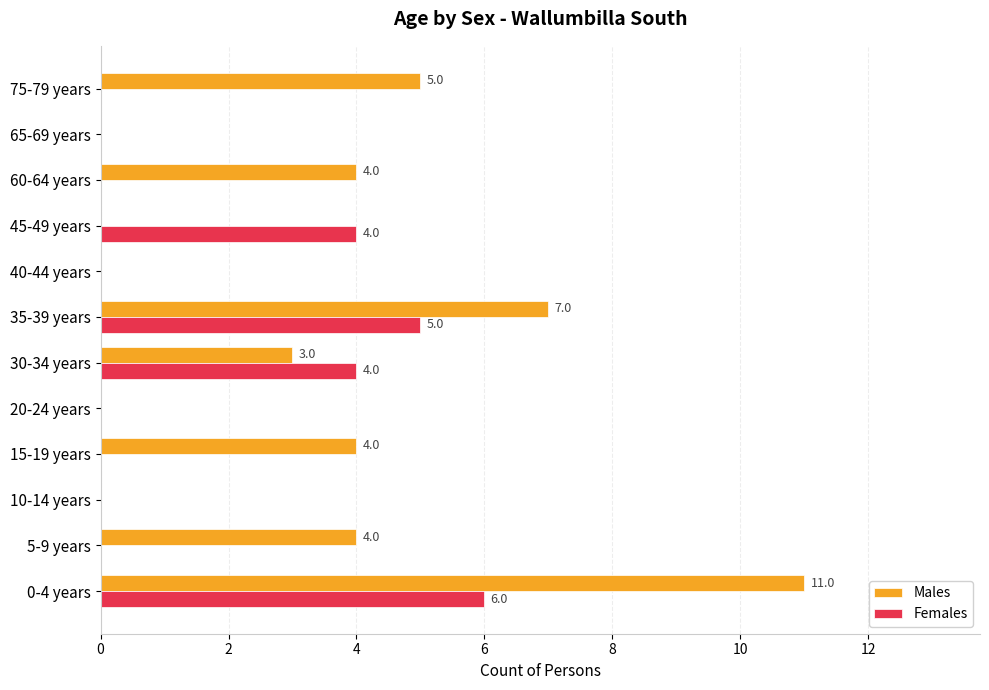

Which label corresponds to the largest value in the chart?

0-4 years